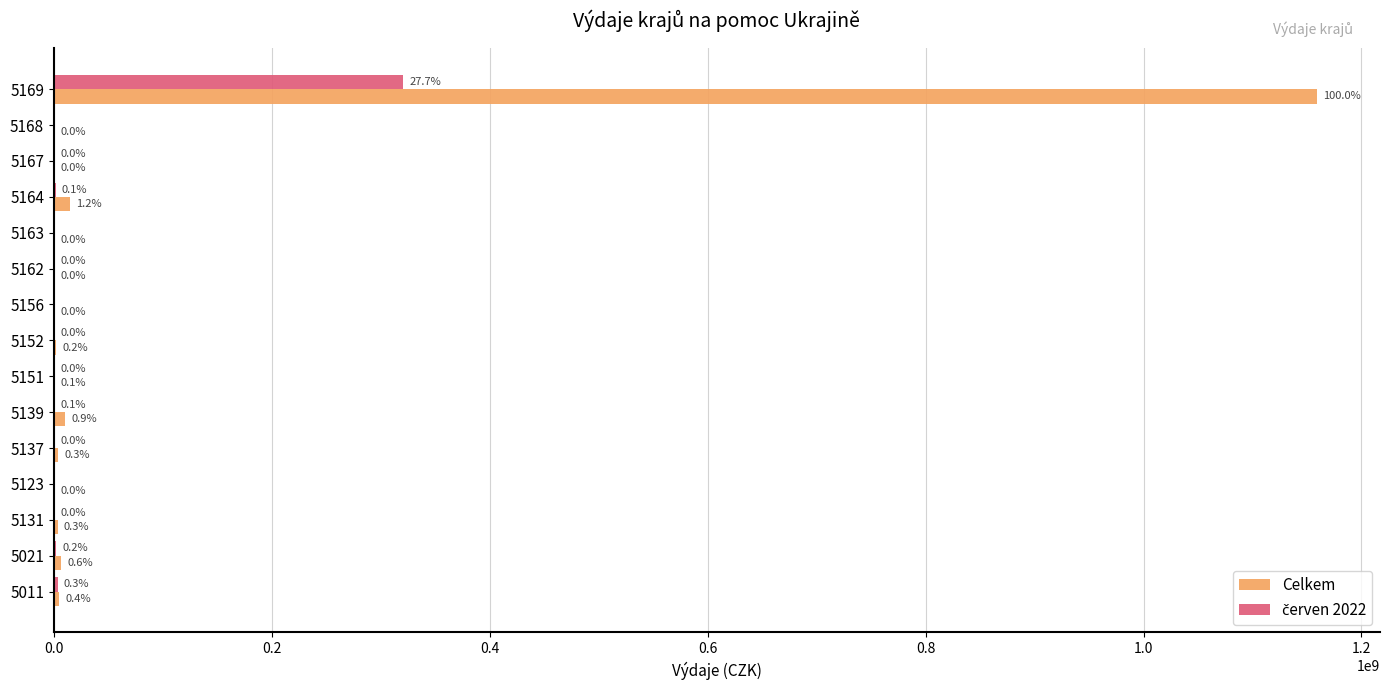

Does the chart contain stacked bars?

No